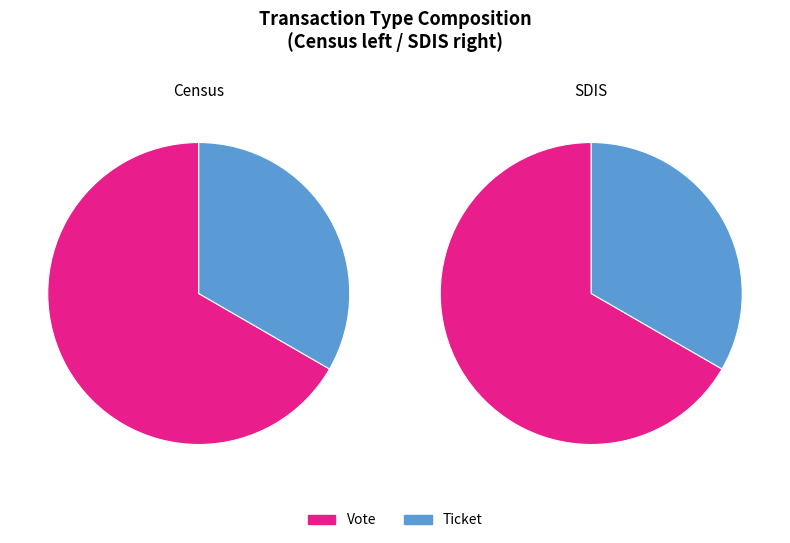

Rank the categories by value from lowest to highest.

Ticket, Vote